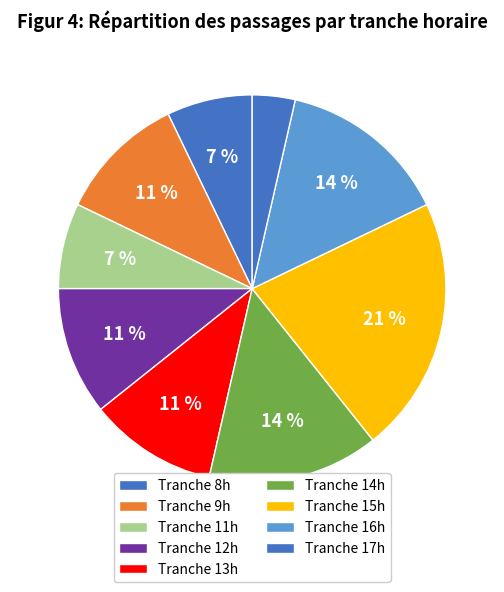

How many slices are in this pie chart?

9